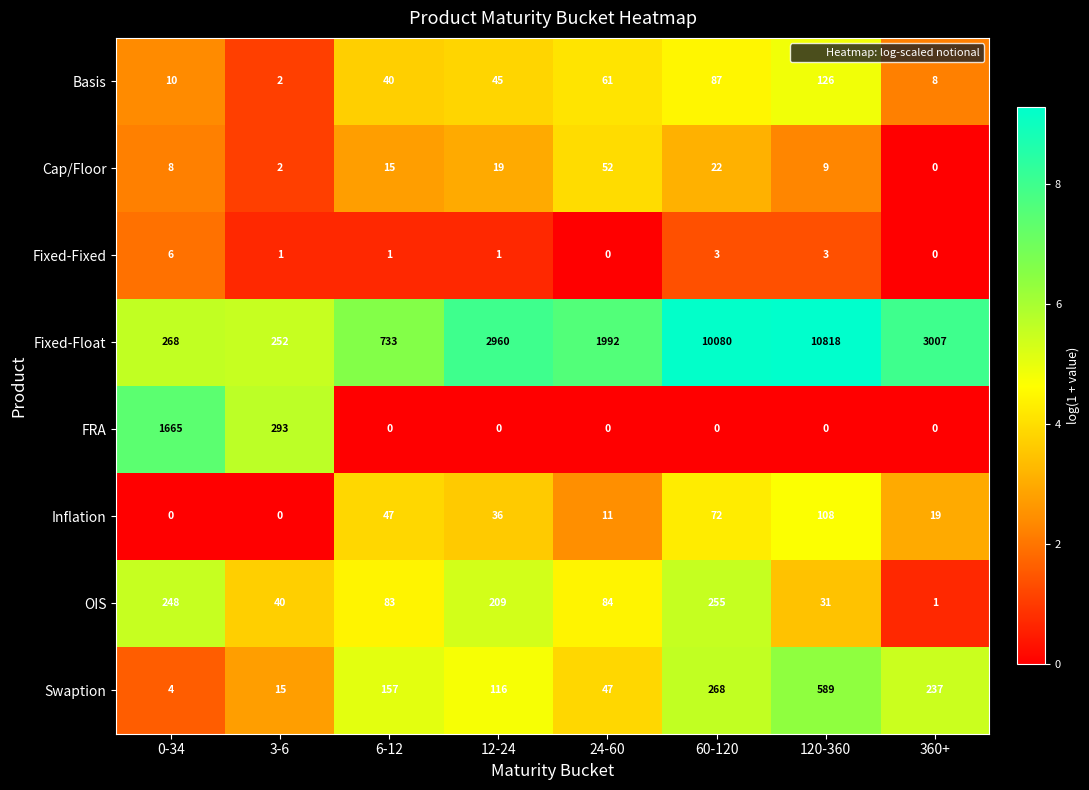

True or false: Basis has a value of 4 at 360+.

False